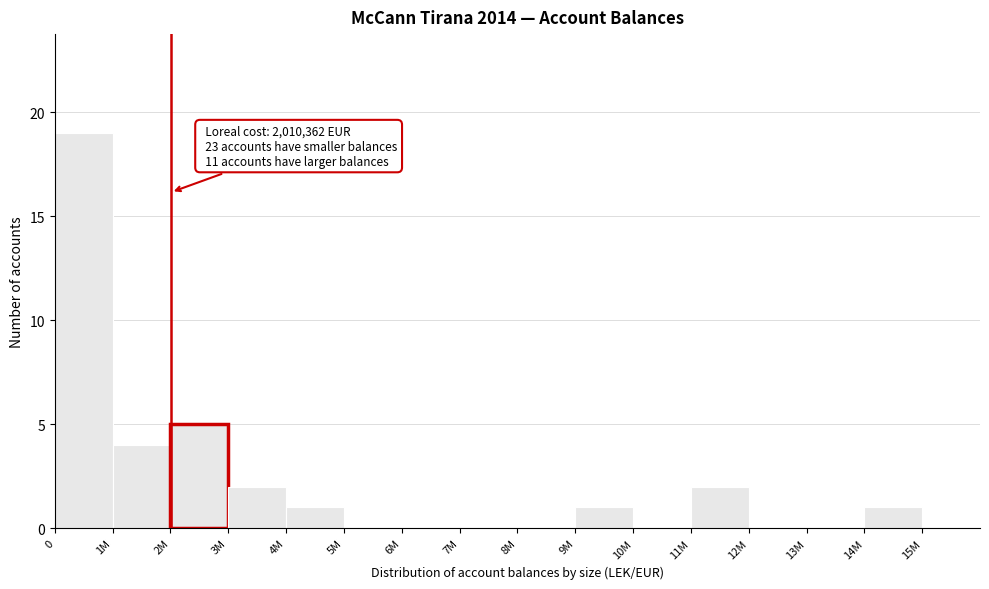

Where is the data nearest to the value 9?

2M